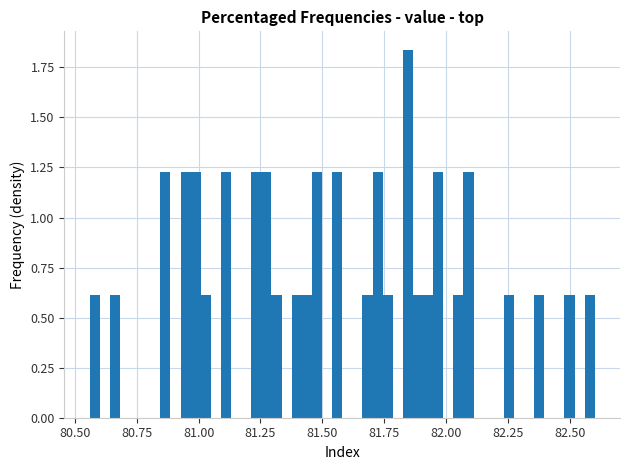

Around what value on the x-axis is the tallest bar? Give the approximate position of its centre, as read against the axis.

81.85